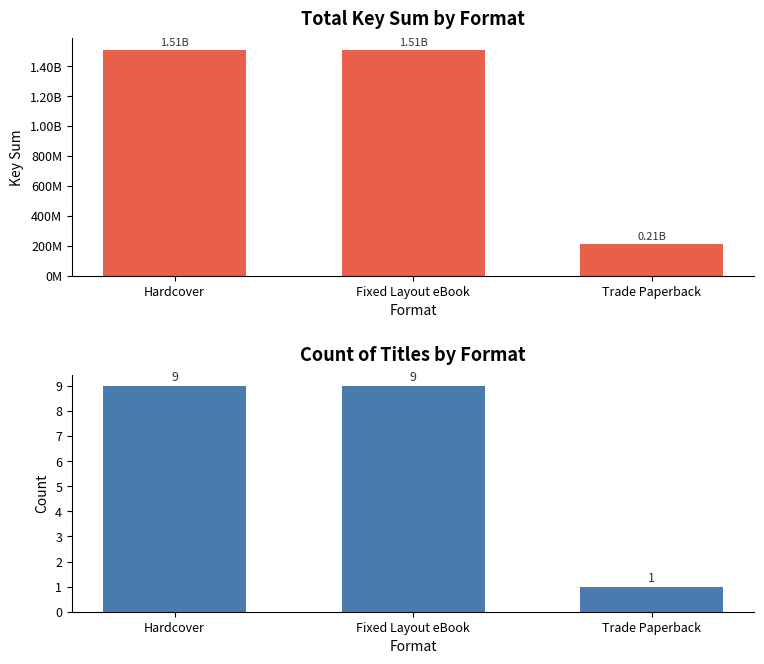

What is the minimum value for Count?

1